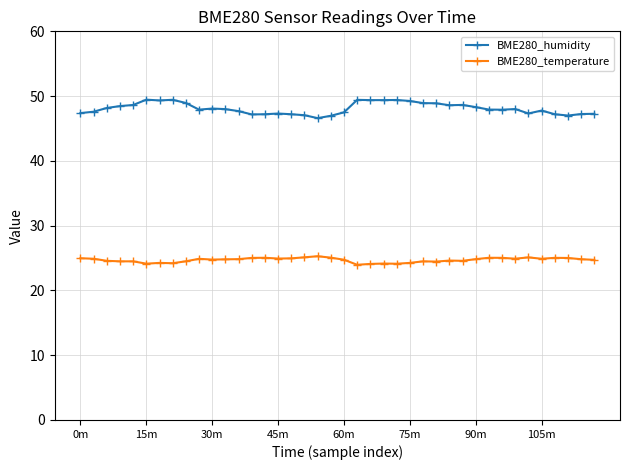

True or false: BME280_humidity has more than 0 points higher than both neighbors.

True